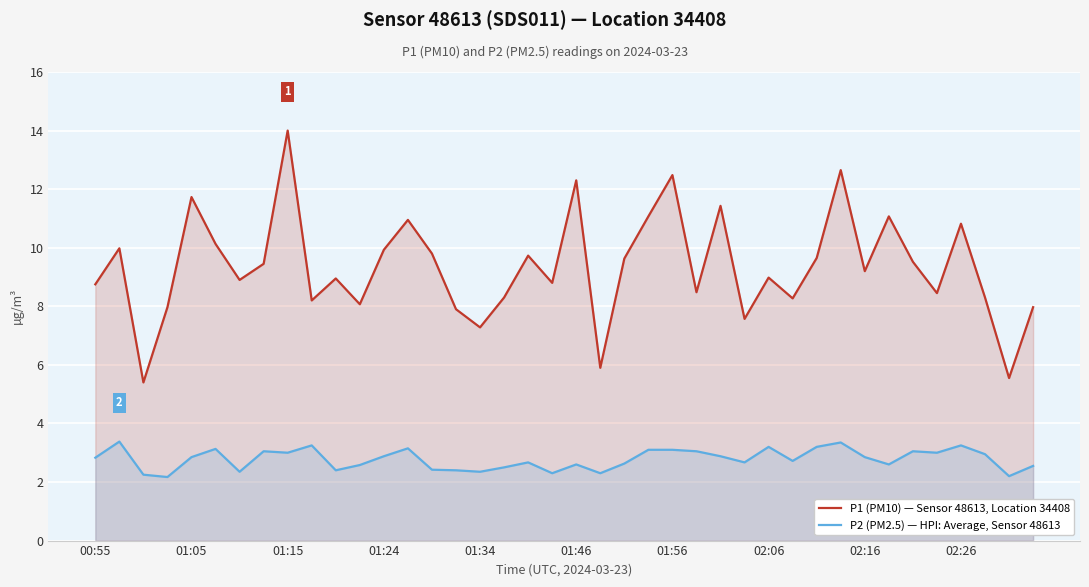

True or false: P2 (PM2.5) — HPI: Average, Sensor 48613 has a value of 5.2 at 02:26.

False